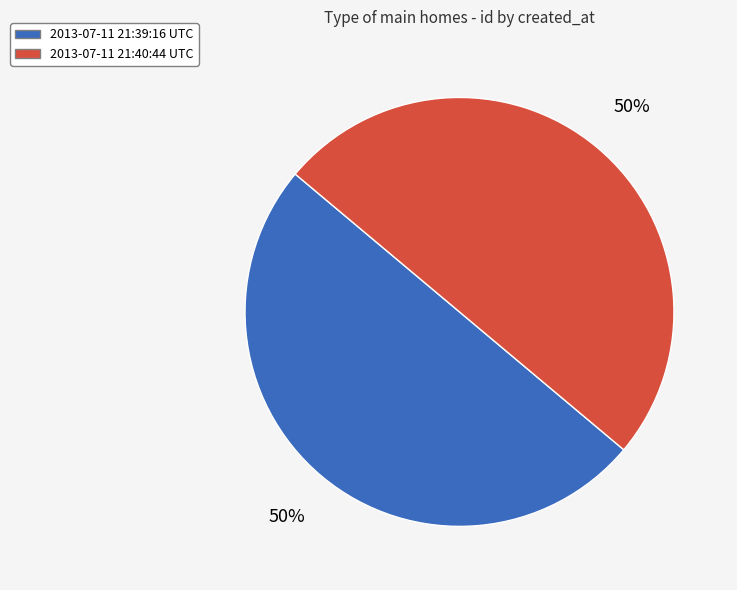

To the nearest percent, what is the average slice percentage?

50%